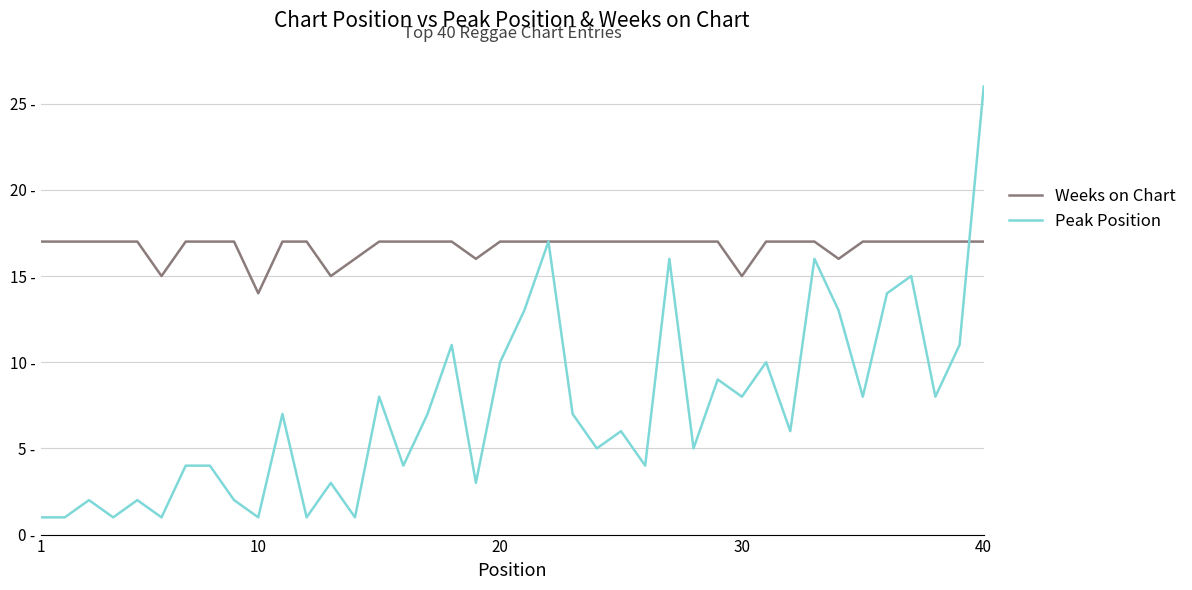

What is the average value of the Weeks on Chart series?

17